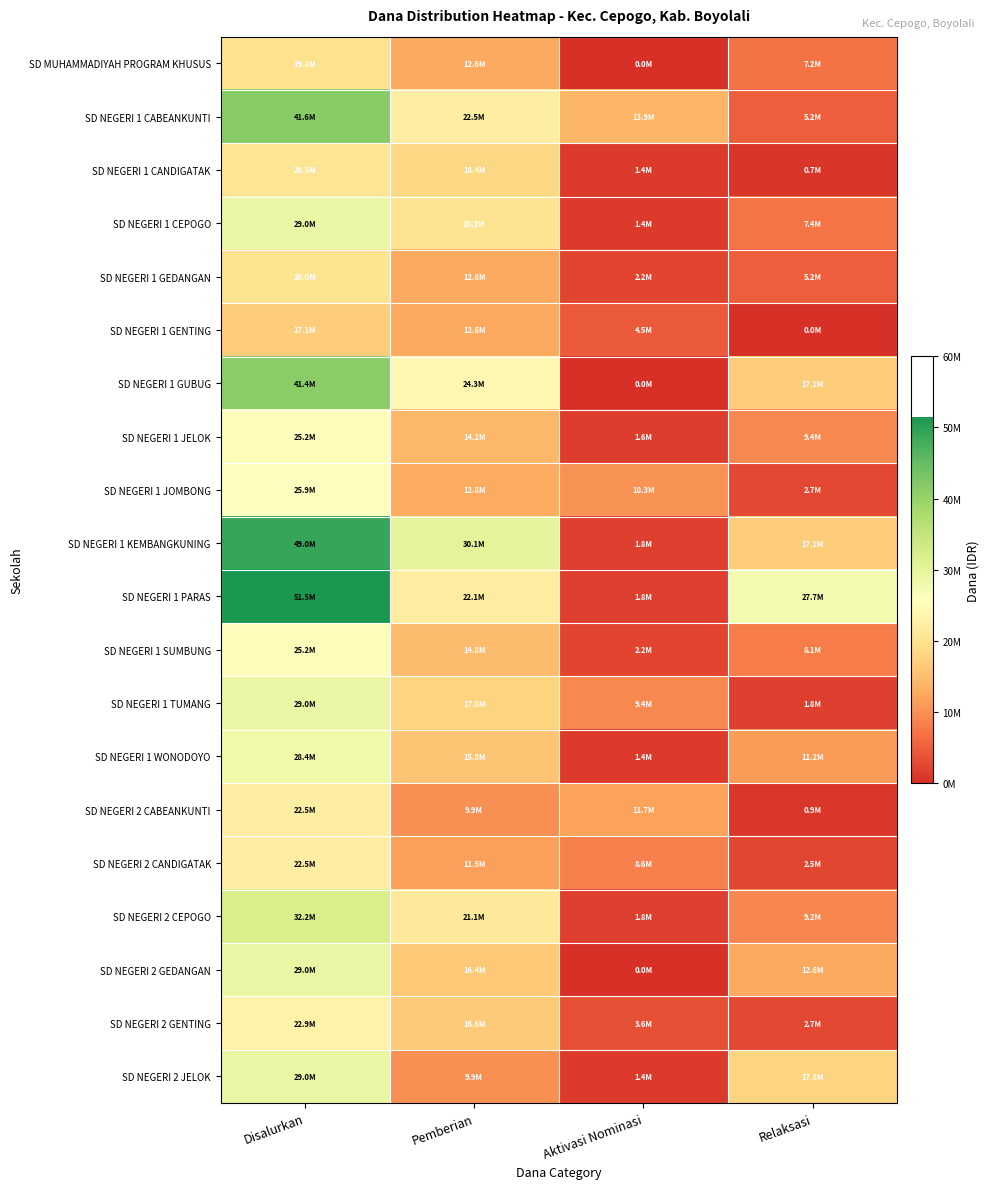

List the series in order of their peak value, highest first.

SD NEGERI 1 PARAS, SD NEGERI 1 KEMBANGKUNING, SD NEGERI 1 CABEANKUNTI, SD NEGERI 1 GUBUG, SD NEGERI 2 CEPOGO, SD NEGERI 1 CEPOGO, SD NEGERI 1 TUMANG, SD NEGERI 2 GEDANGAN, SD NEGERI 2 JELOK, SD NEGERI 1 WONODOYO, SD NEGERI 1 JOMBONG, SD NEGERI 1 JELOK, SD NEGERI 1 SUMBUNG, SD NEGERI 2 GENTING, SD NEGERI 2 CABEANKUNTI, SD NEGERI 2 CANDIGATAK, SD NEGERI 1 CANDIGATAK, SD NEGERI 1 GEDANGAN, SD MUHAMMADIYAH PROGRAM KHUSUS, SD NEGERI 1 GENTING